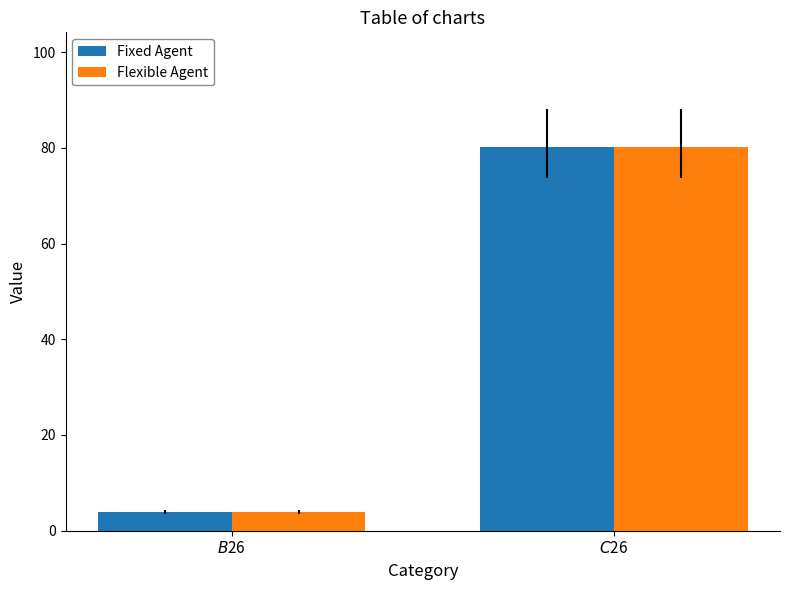

What is the maximum value for Flexible Agent?

80.1